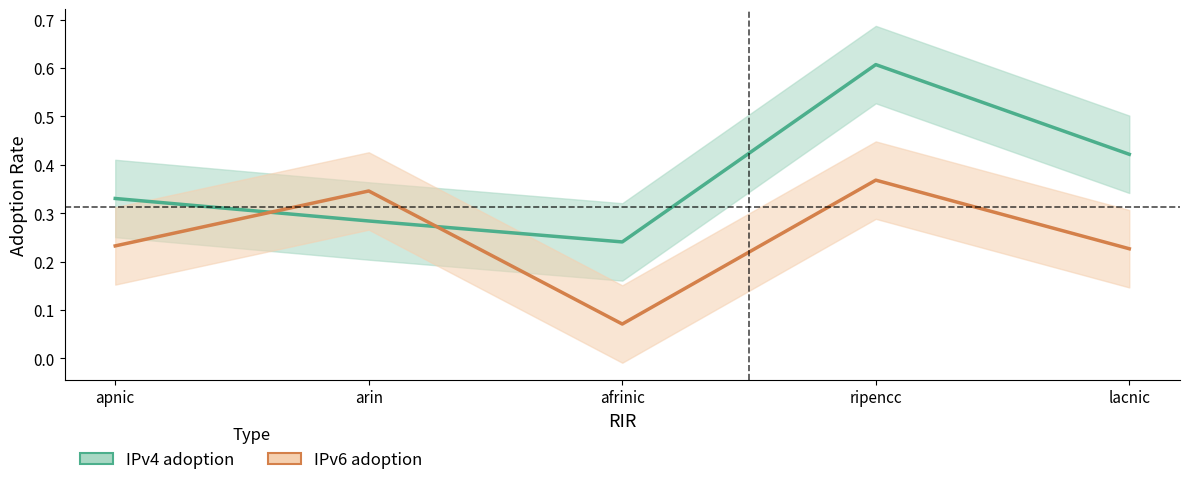

Where is IPv4 adoption nearest to the value 0?

afrinic